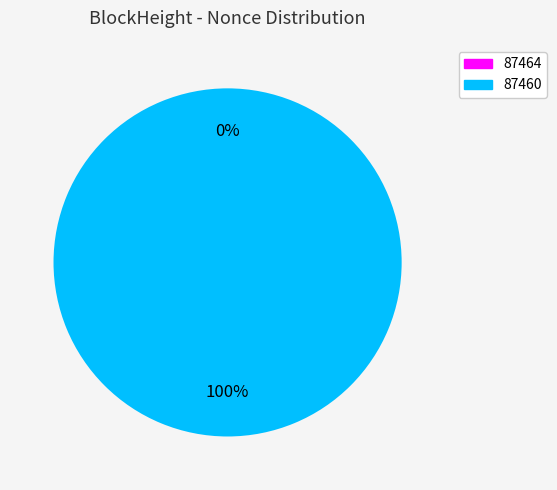

What percentage is the 87460 slice, to the nearest percent?

100%